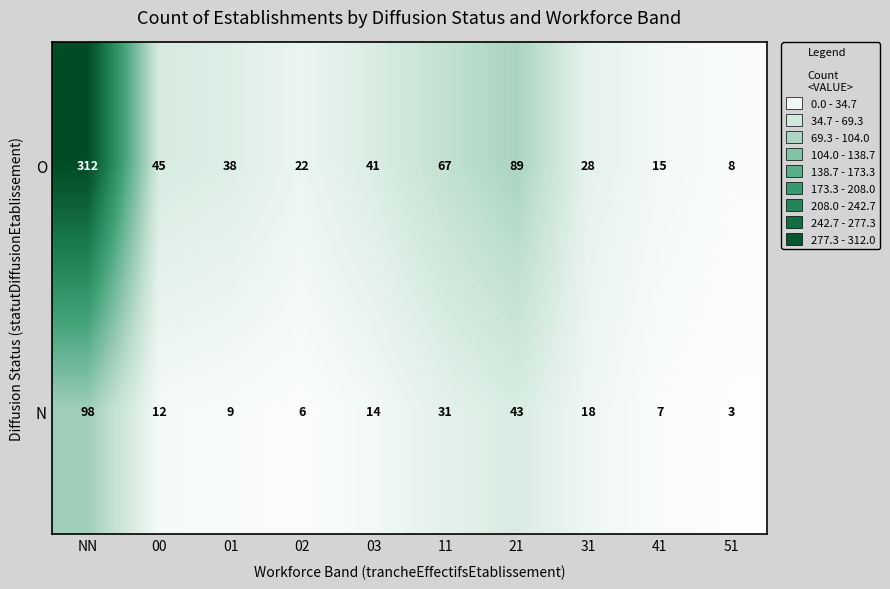

Count the number of categories in the chart.

10